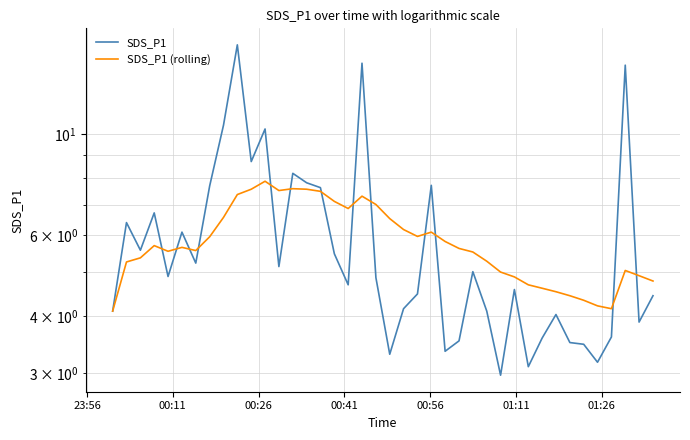

How many lines are shown in the chart?

2